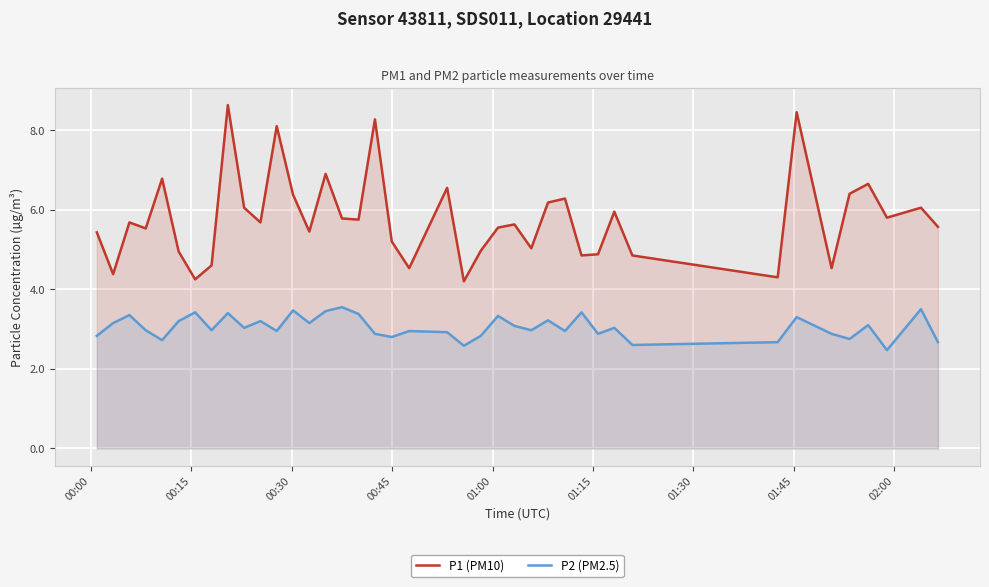

What is the difference between the maximum and minimum values in the P2 (PM2.5) series?

1.1